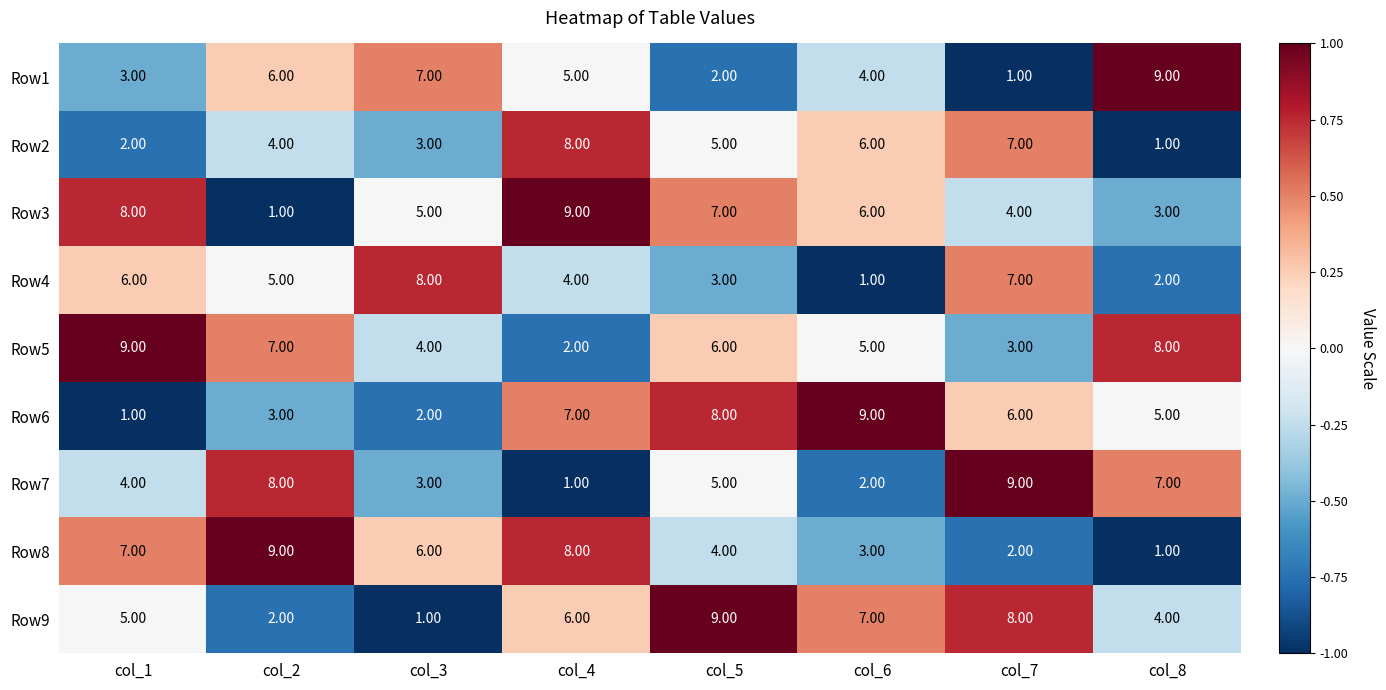

How many series are shown in this chart?

9